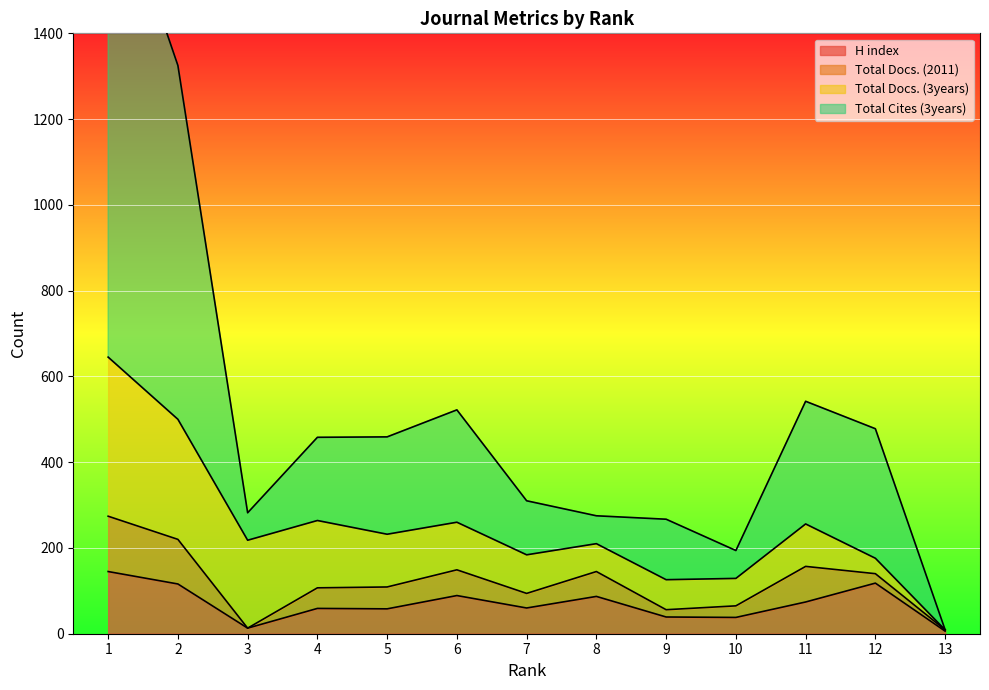

The value of H index at 8 is 87. True or false?

True